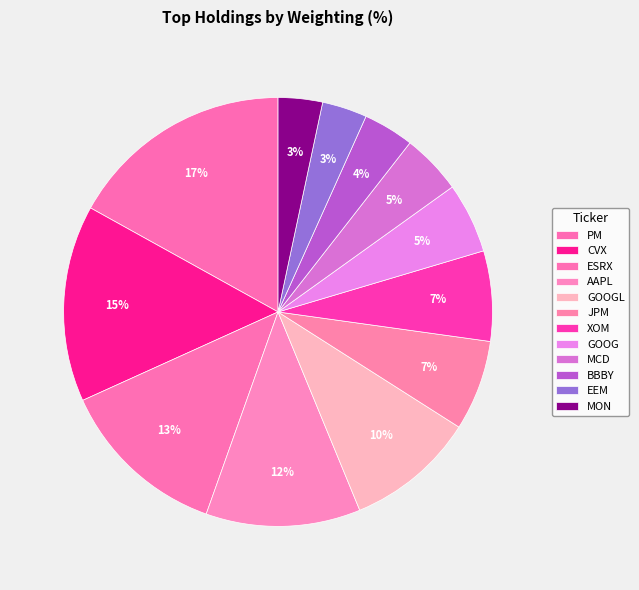

Count the number of slices in the pie.

12